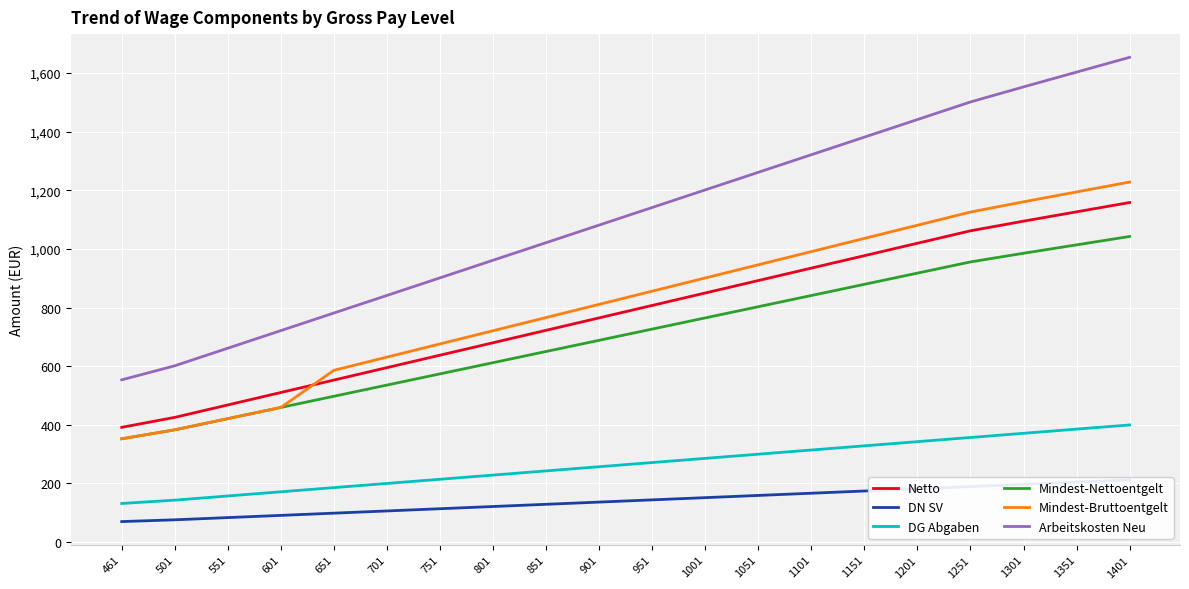

True or false: Mindest-Nettoentgelt has more than 1 interior local peaks.

False